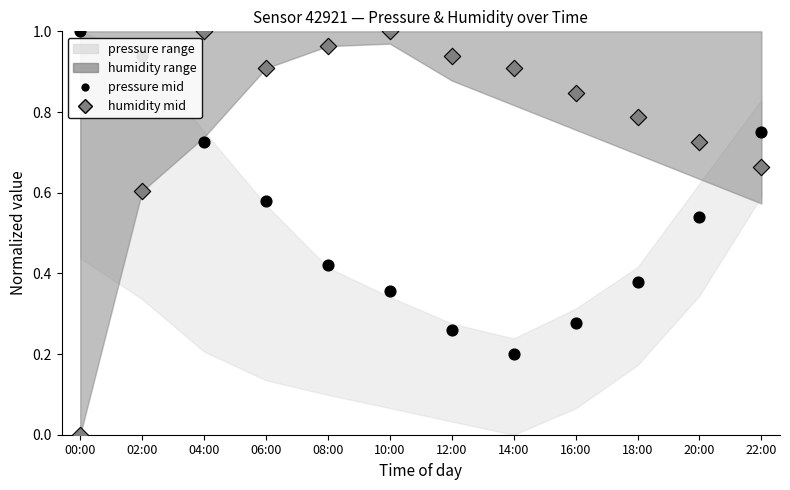

Is the value of humidity at 14:00 greater than the value of pressure at 08:00?

Yes